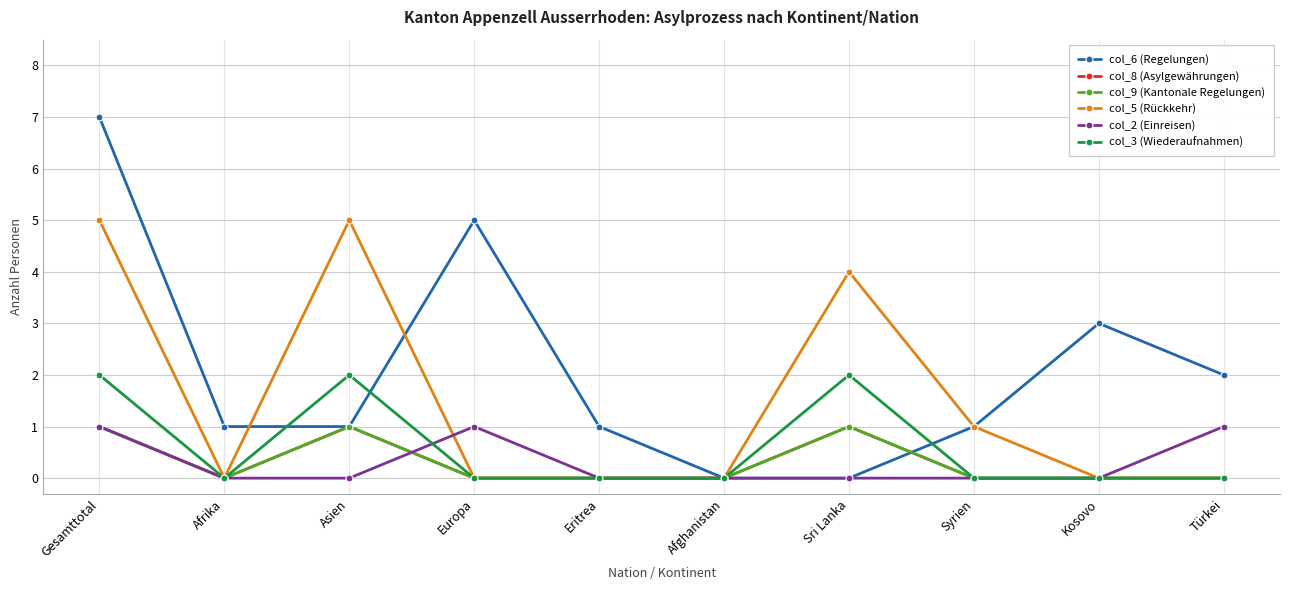

What are all the series names shown in the legend?

col_6 (Regelungen), col_8 (Asylgewährungen), col_9 (Kantonale Regelungen), col_5 (Rückkehr), col_2 (Einreisen), col_3 (Wiederaufnahmen)